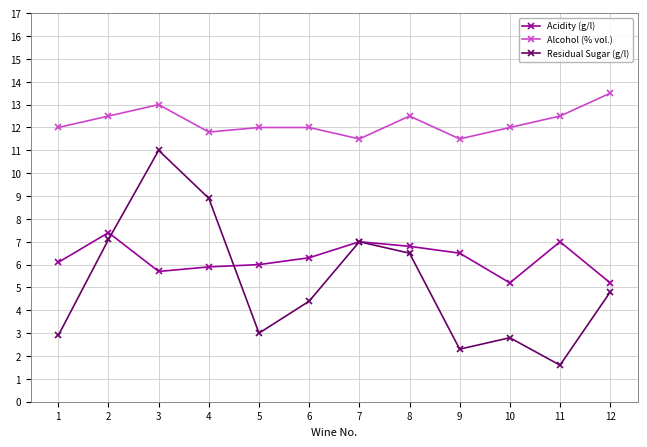

At which category is the sum across all series the highest?

3